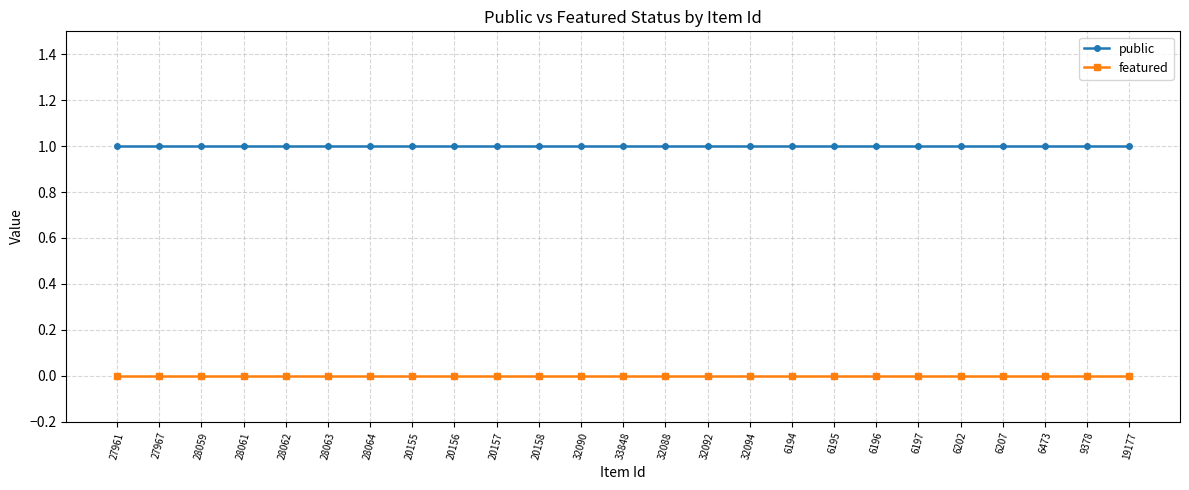

True or false: featured and public intersect in this chart.

False